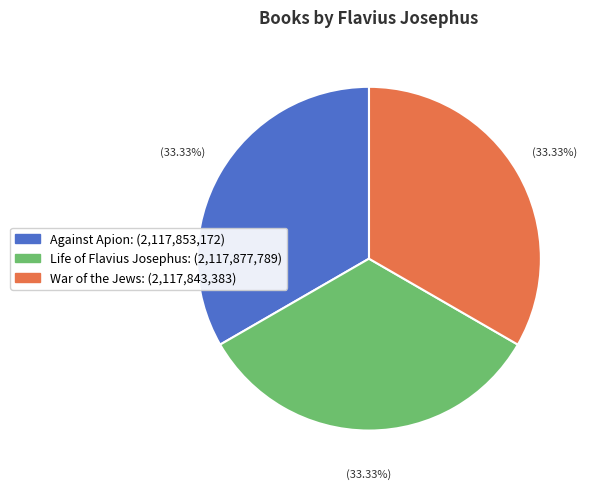

The Life of Flavius Josephus slice represents 18% of the pie. True or false?

False